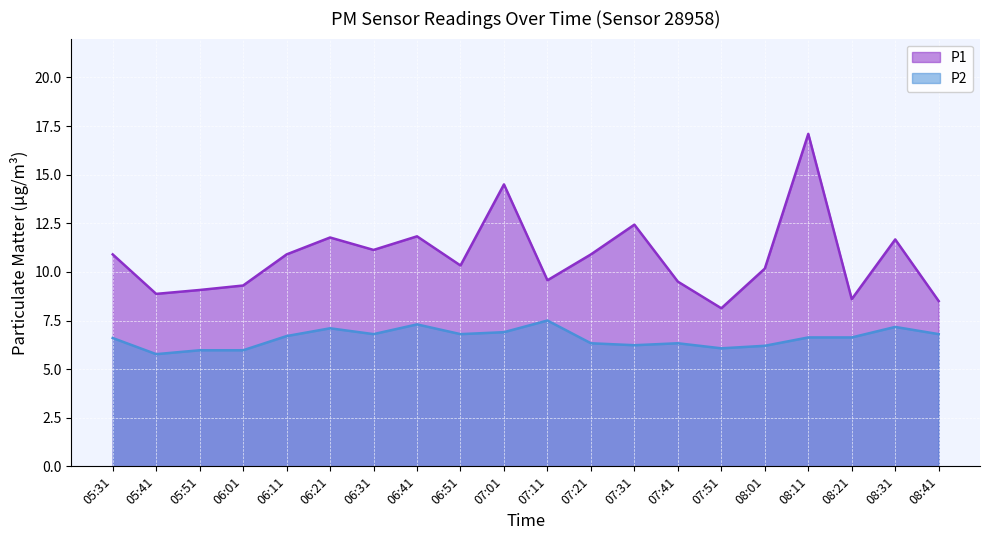

What position from the right is 08:41?

1